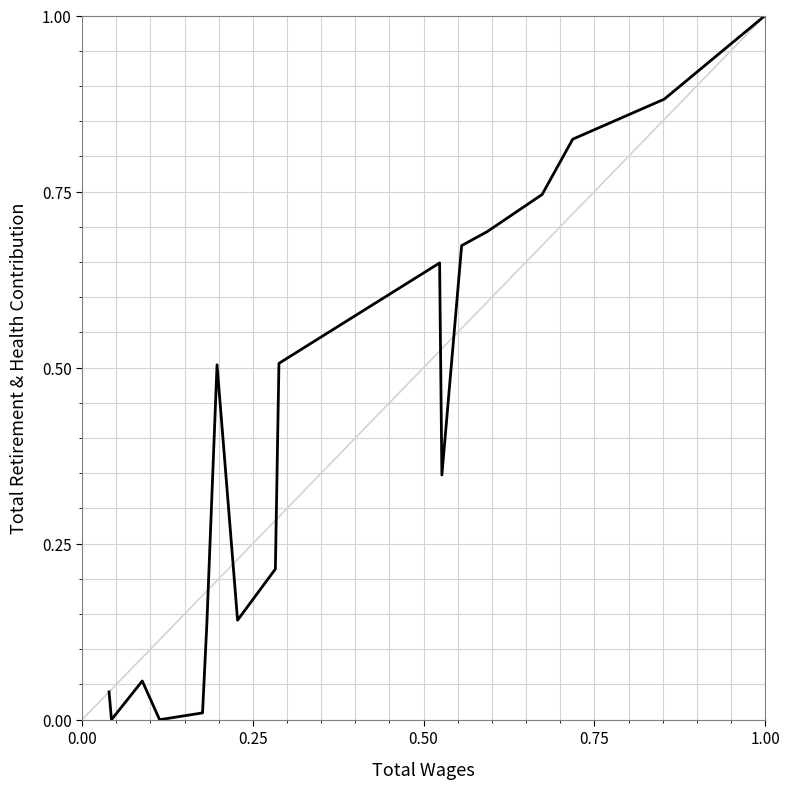

What is the average value?

0.4